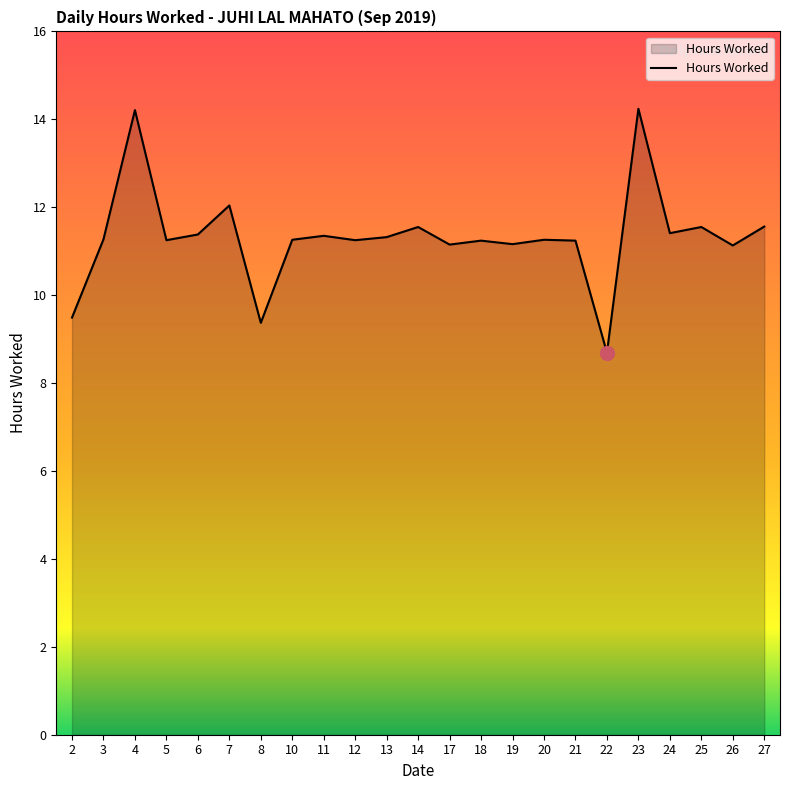

What is the smallest value displayed?

8.7